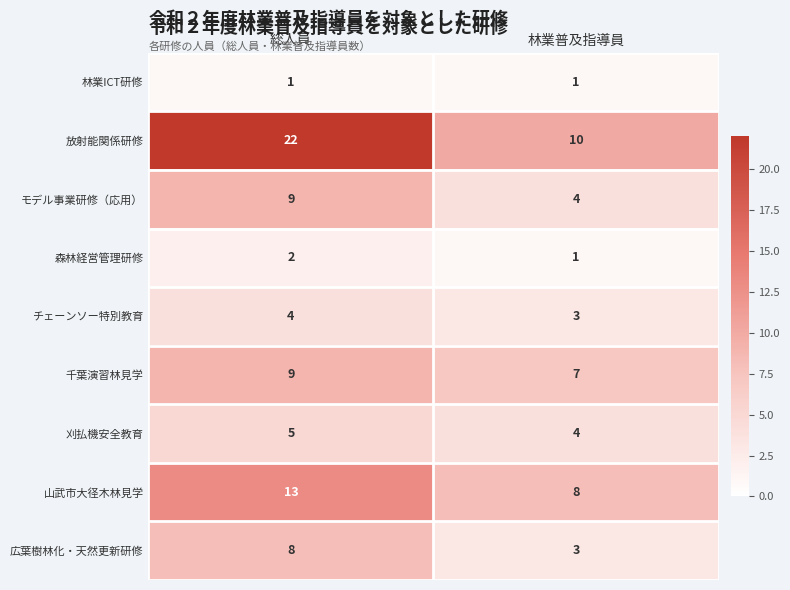

The value of 広葉樹林化・天然更新研修 at 総人員 is 5. True or false?

False